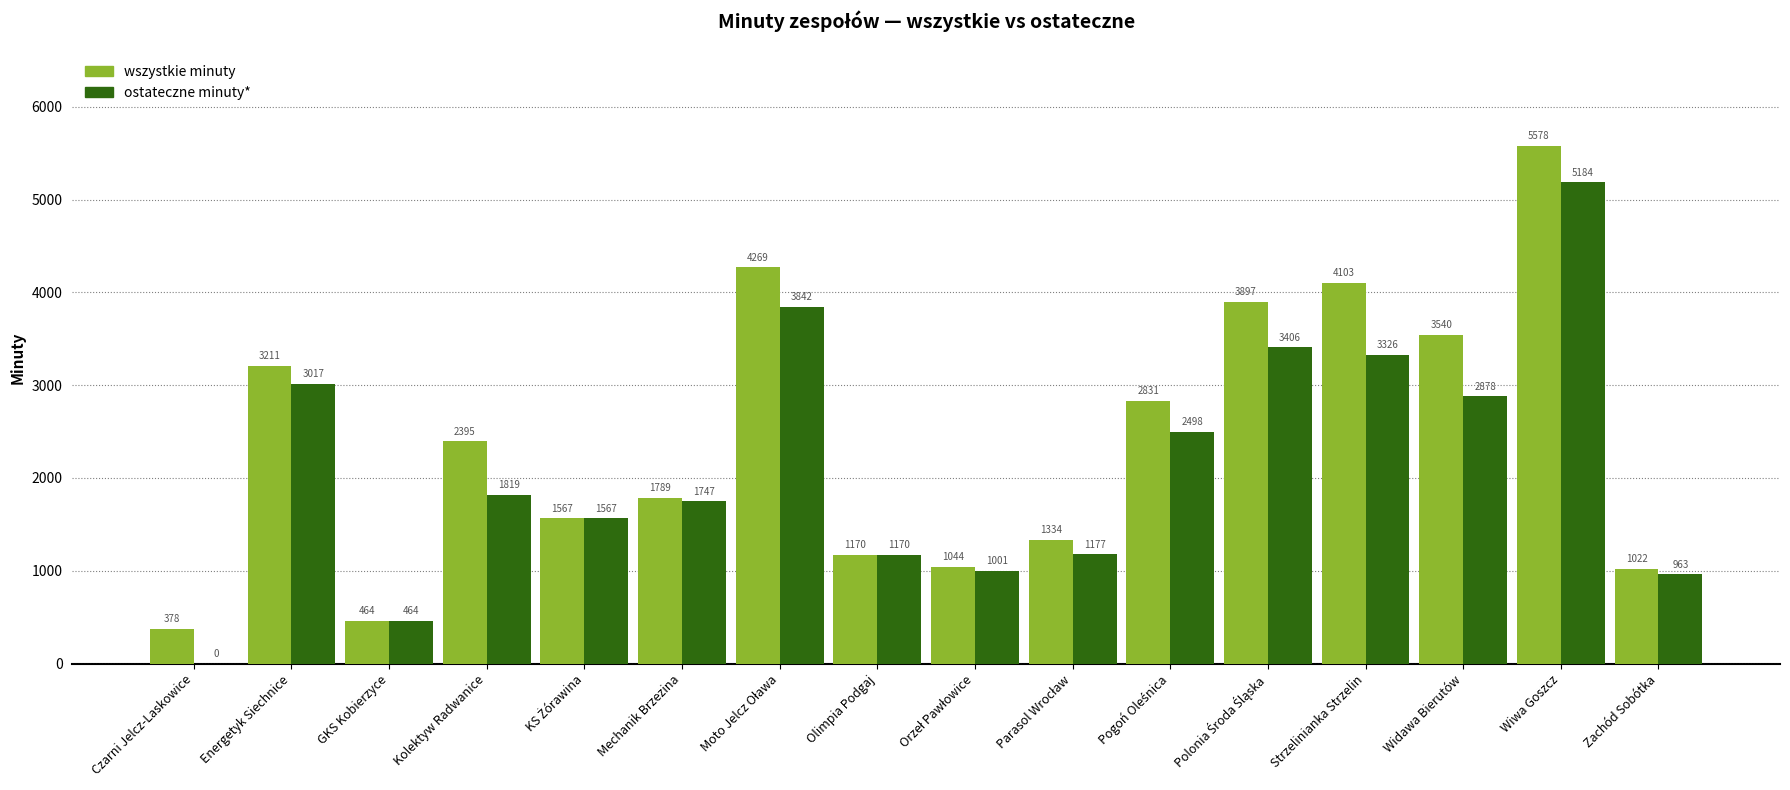

True or false: wszystkie minuty has a value of 2395 at Kolektyw Radwanice.

True